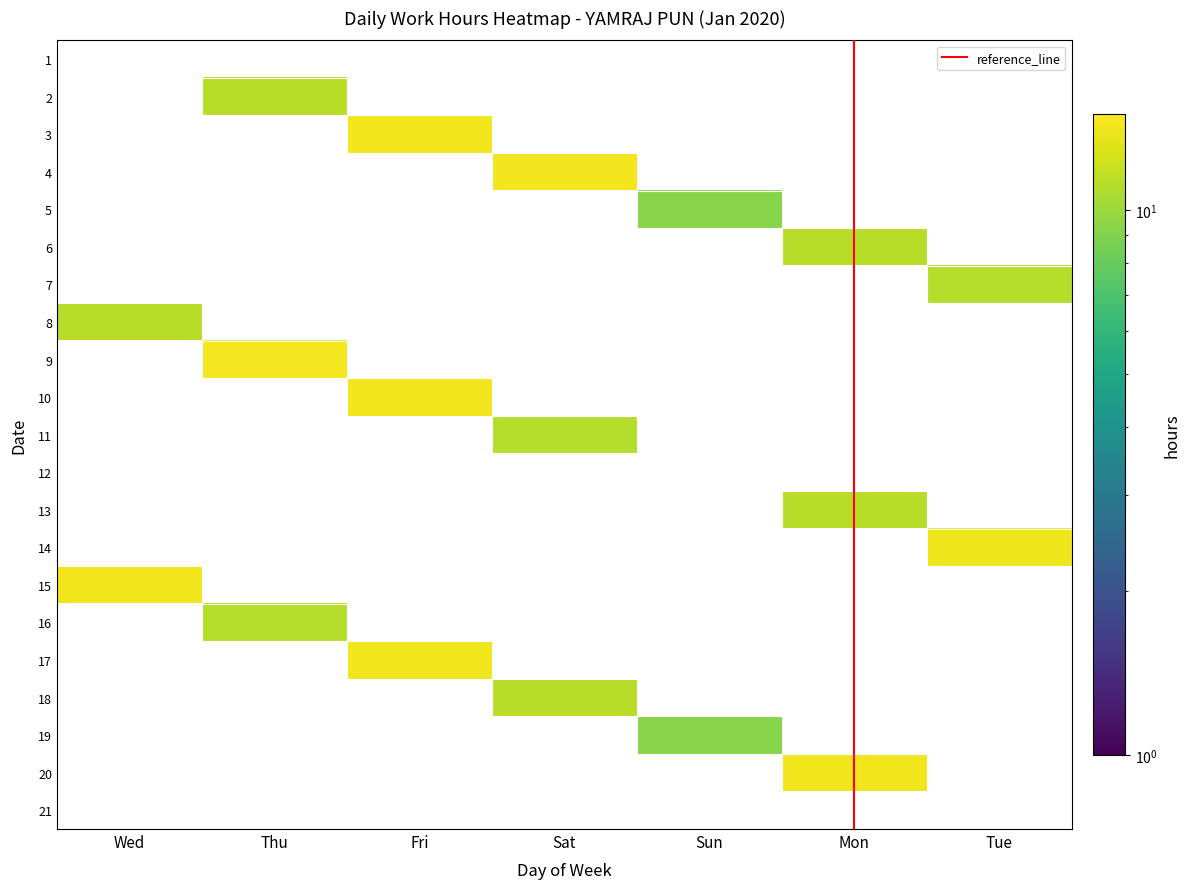

The 17 series shows -7.1 at Wed. True or false?

False